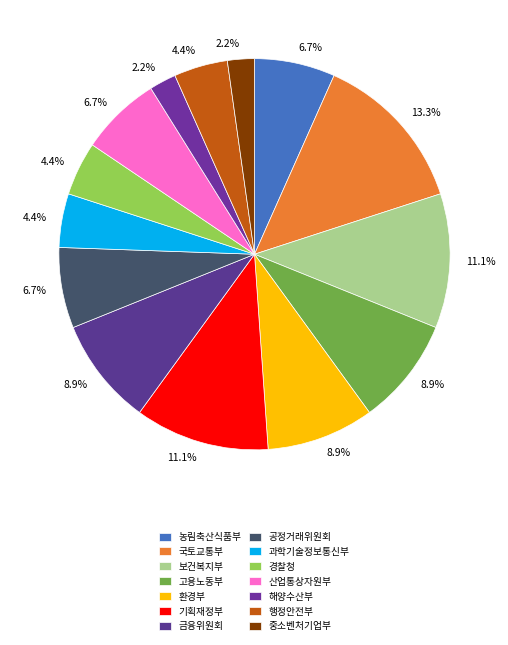

What is the change in value from 금융위원회 to 해양수산부?

-3